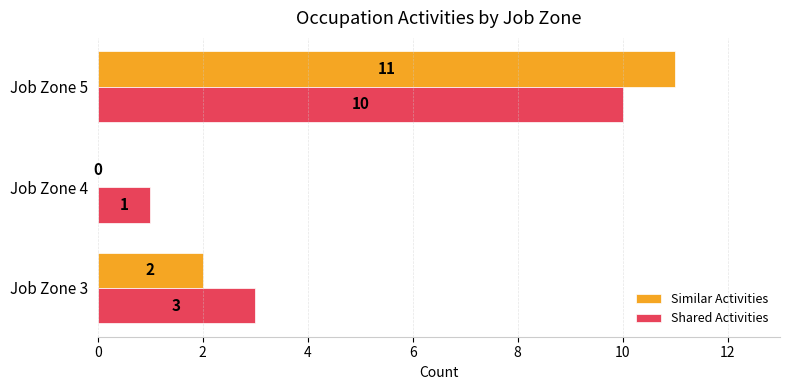

How many Shared Activities values are between 1 and 10?

3